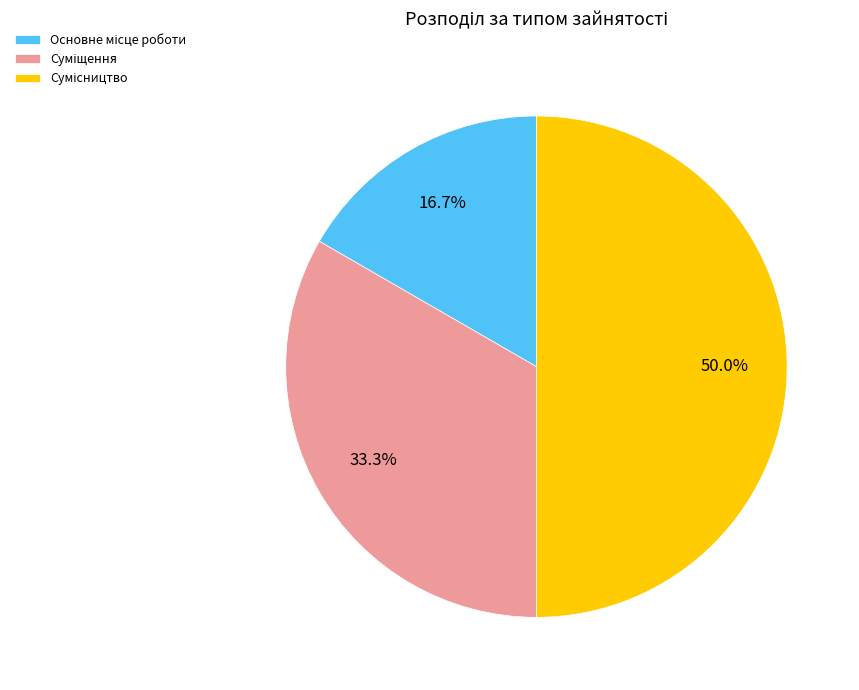

How many slices are in this pie chart?

3